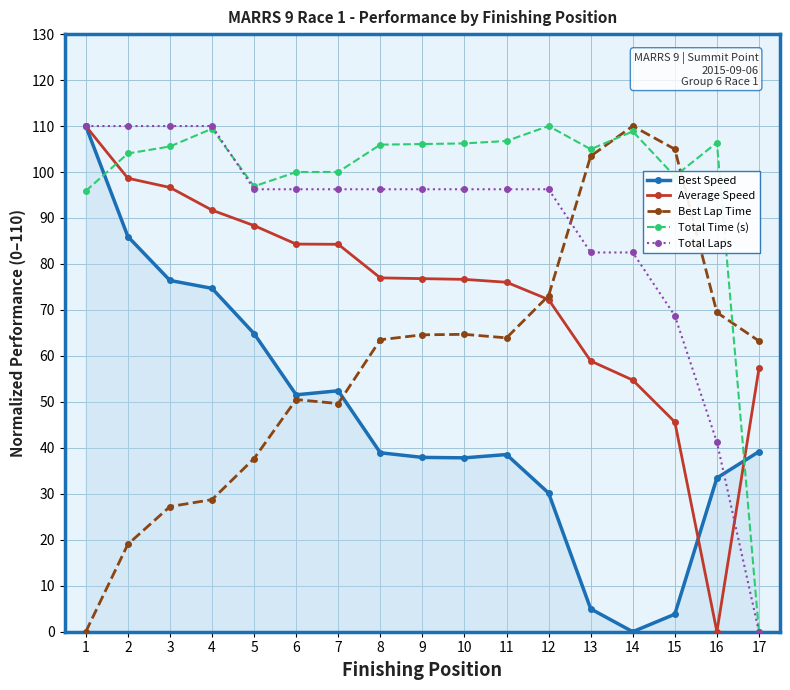

At which category is the sum across all series the highest?

1